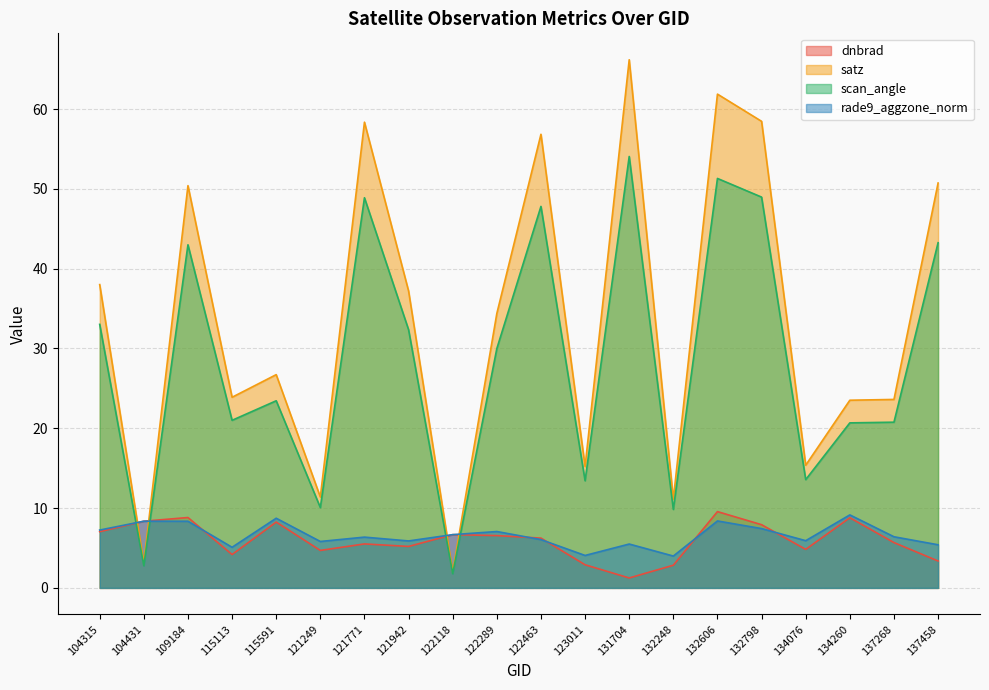

What is the lowest value of the satz series?

2.0